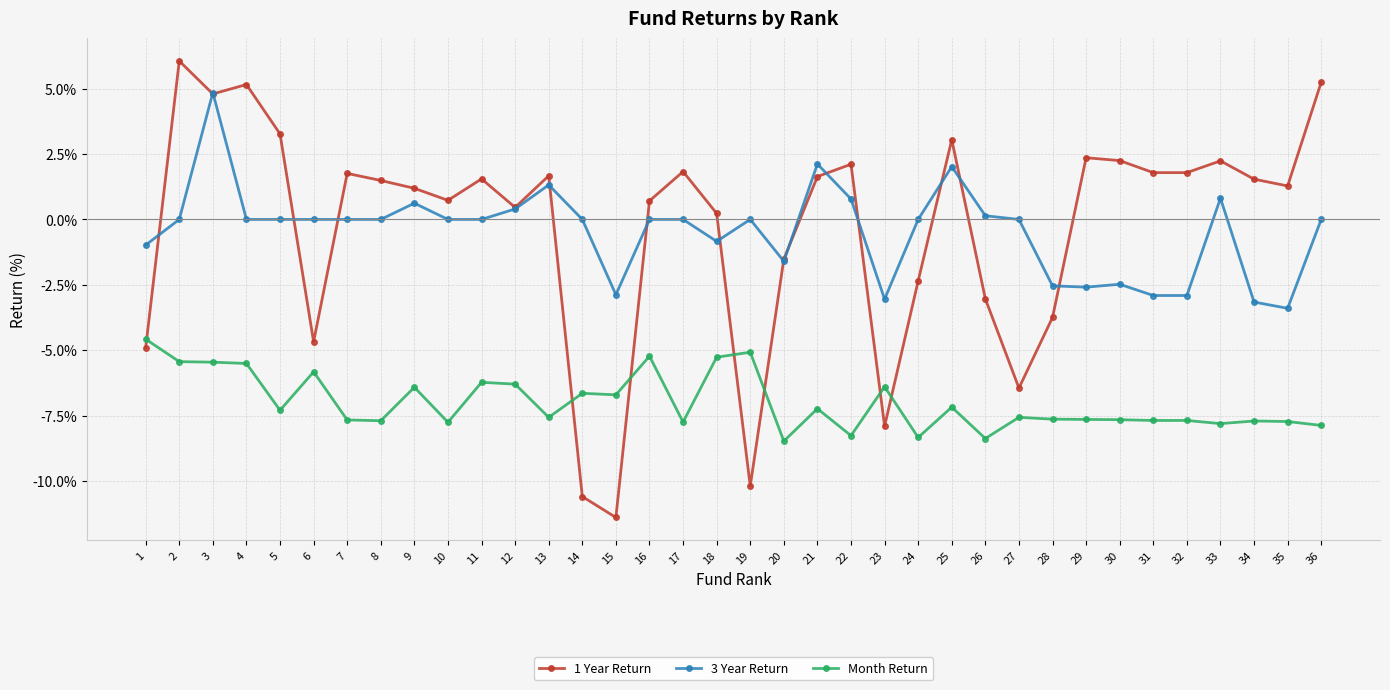

What is the average value of the 3 Year Return series?

-0.5